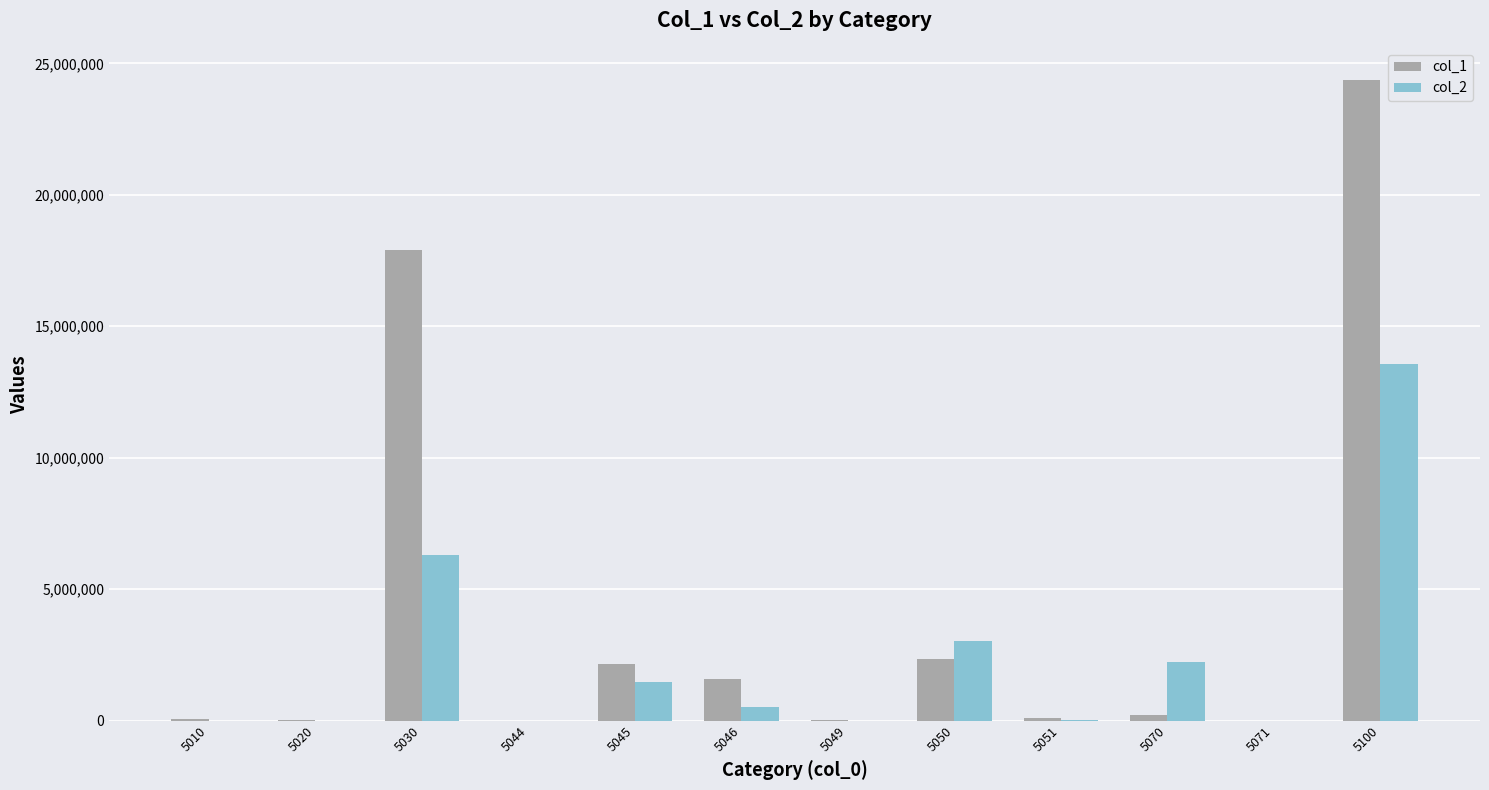

Between 5030 and 5050, which series saw the biggest shift?

col_1